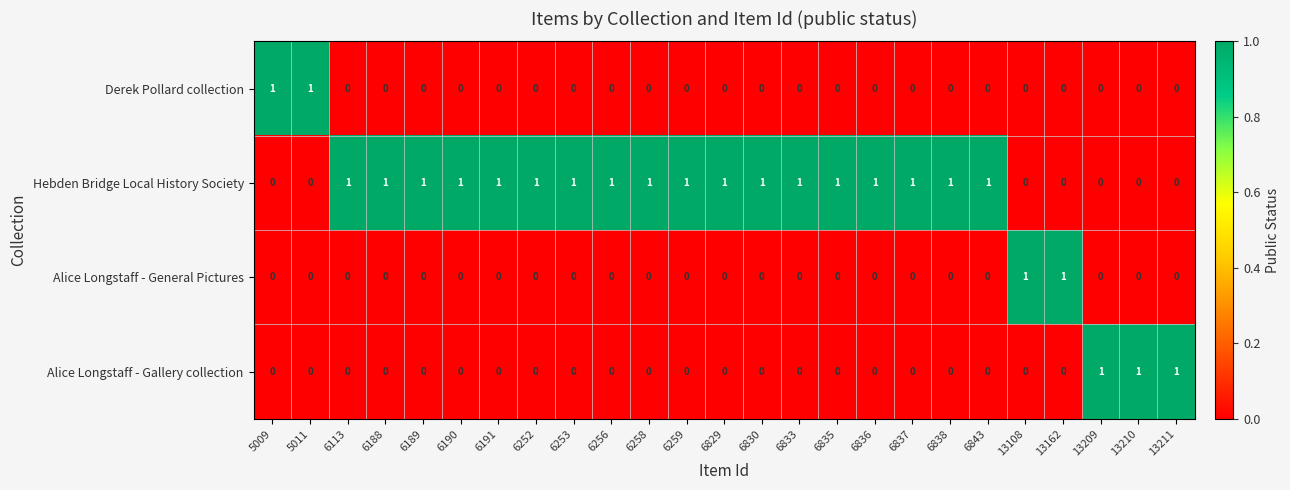

The value of Alice Longstaff - Gallery collection at 6253 is 1. True or false?

False